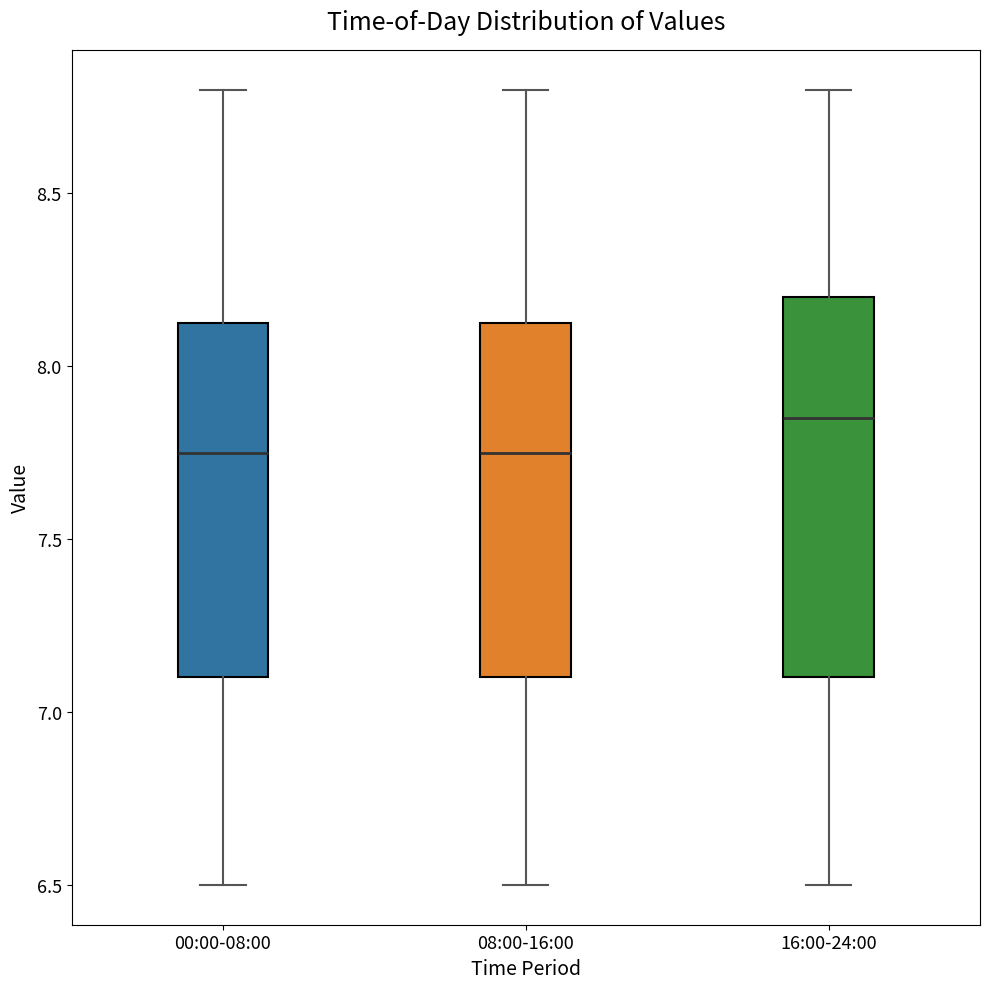

Comparing the boxes themselves (not the whiskers), which one is the tallest?

16:00-24:00